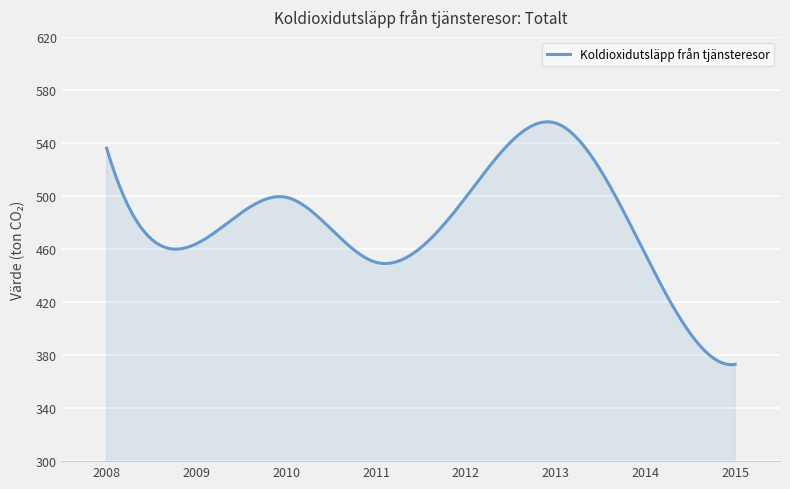

What is the minimum value shown in the chart?

372.8